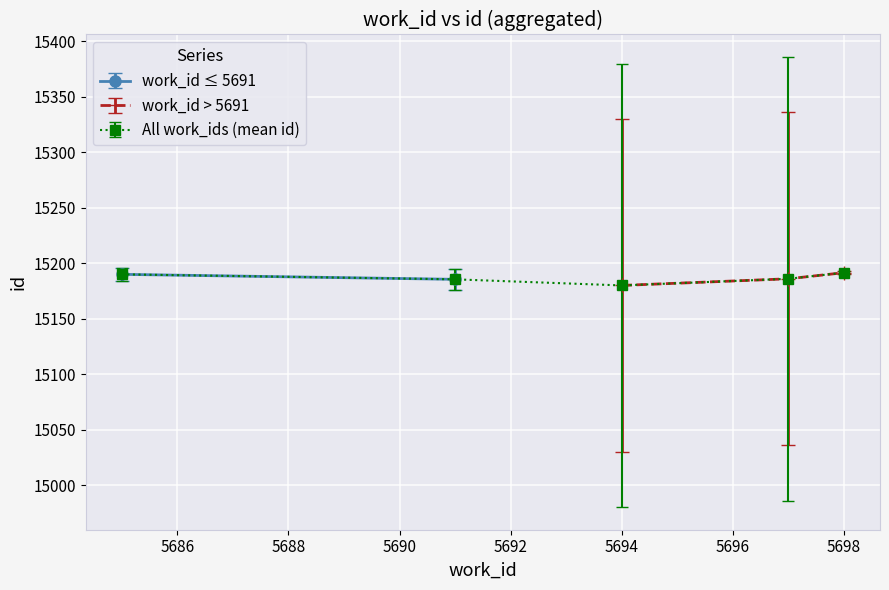

What is the lowest value of the work_id > 5691 series?

15180.0